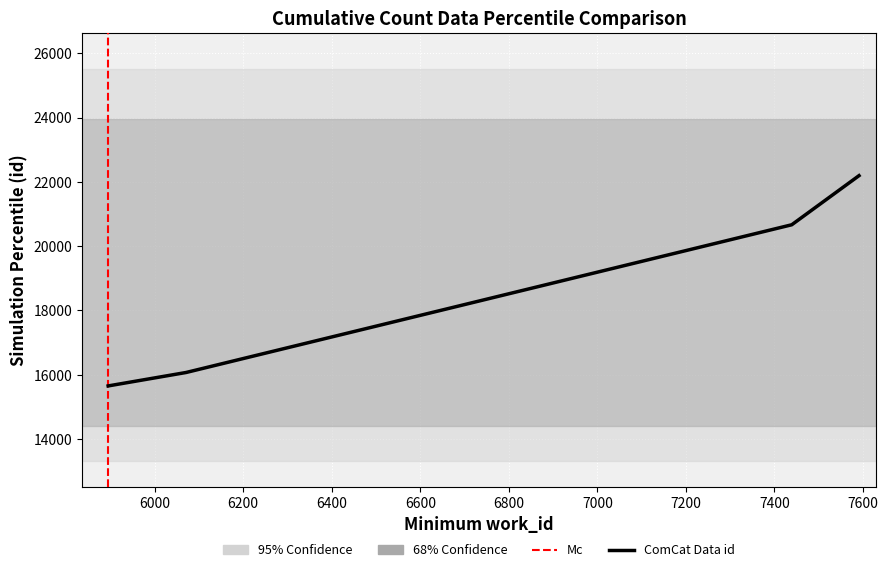

True or false: the data has more than 1 interior local peaks.

False